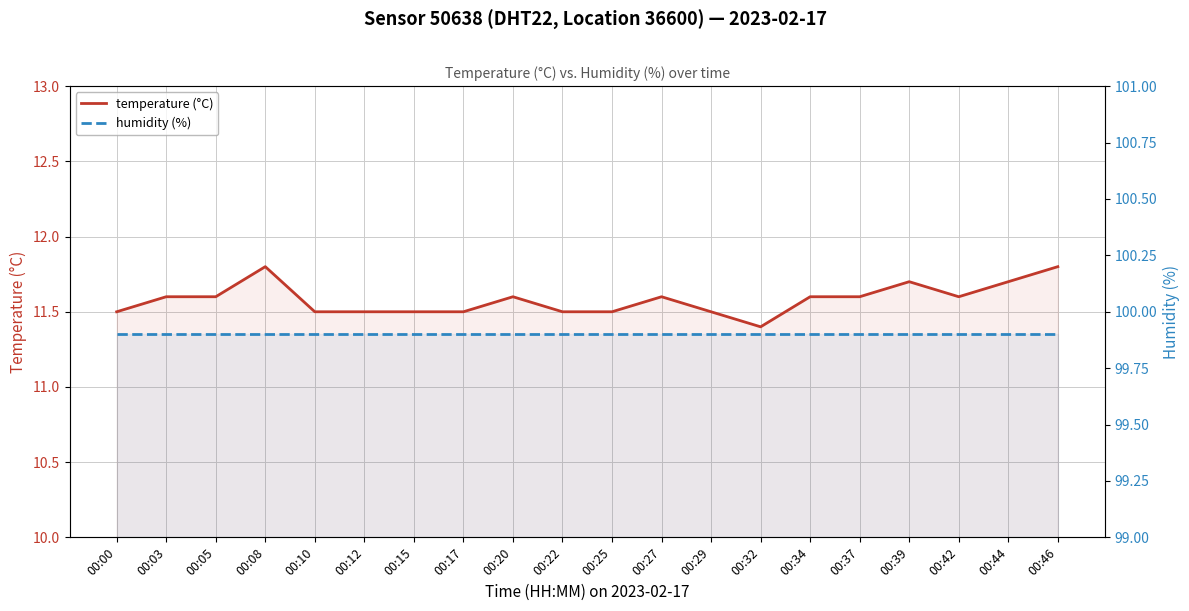

Between 00:08 and 00:32, which series saw the biggest shift?

temperature (°C)